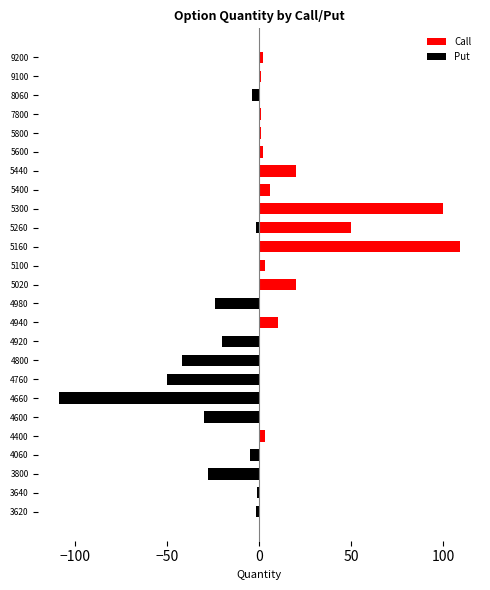

How many values in Put are below zero?

12